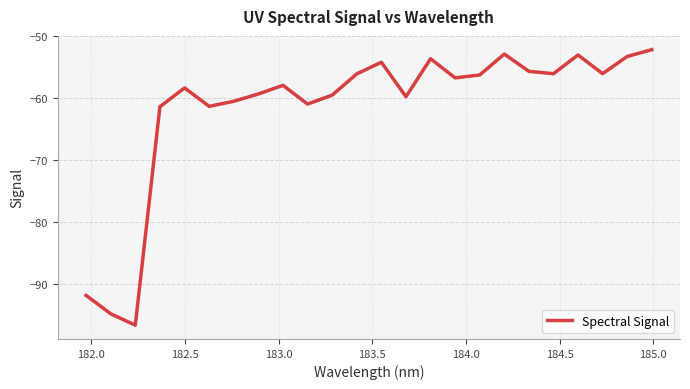

What is the difference between the maximum and minimum values?

44.5